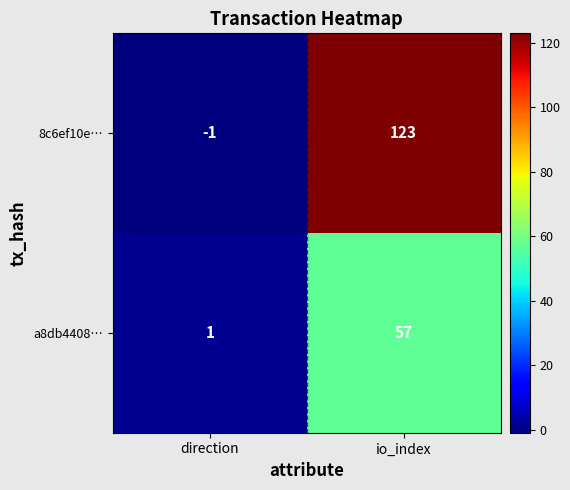

What is the sum of the a8db4408… values at io_index and direction?

58